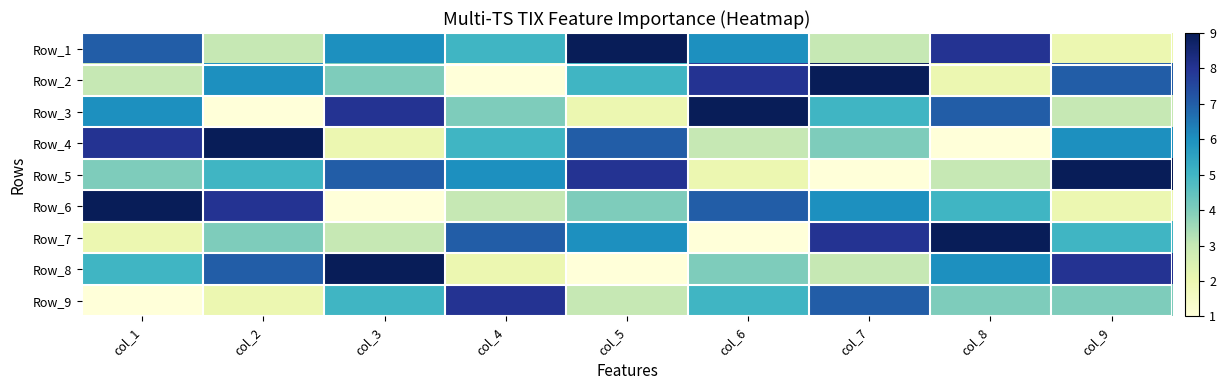

At col_9, list the series in order from smallest to largest.

Row_1, Row_6, Row_3, Row_9, Row_7, Row_4, Row_2, Row_8, Row_5